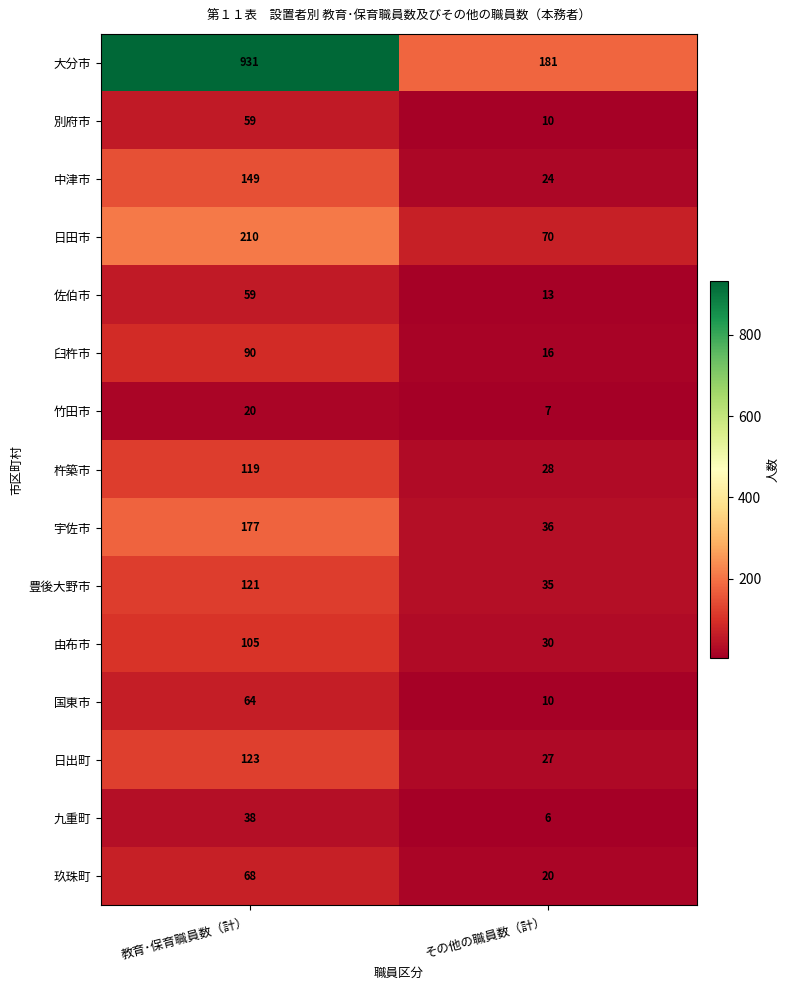

Which series has the largest range (max minus min)?

大分市